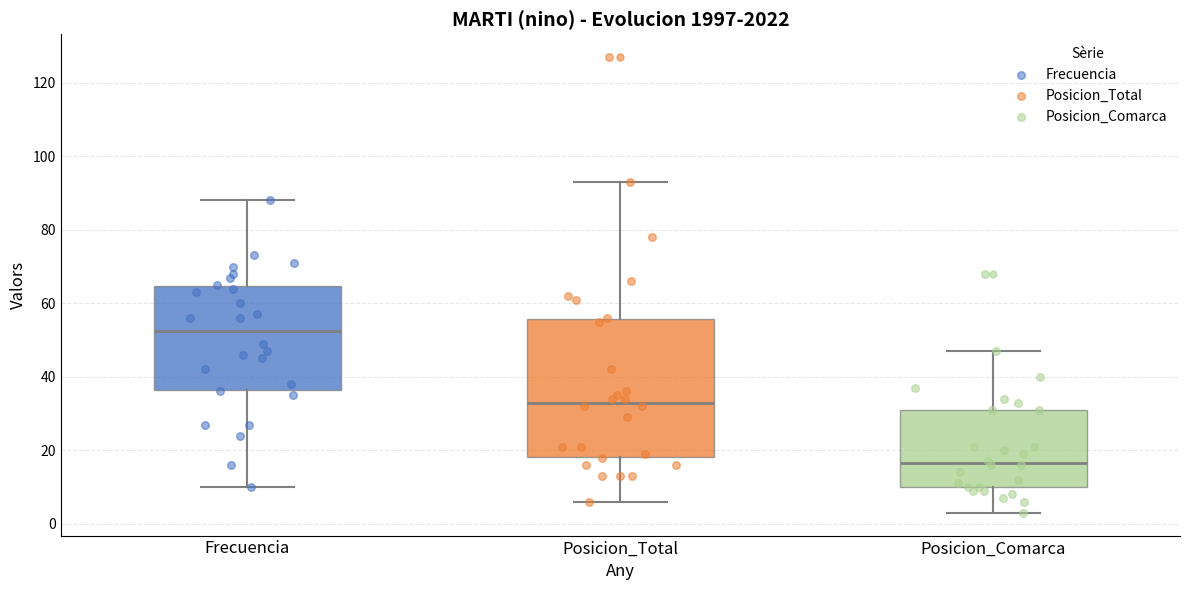

Reading left to right, transcribe this box plot: for each box, give where its median line is, the range the box spans, and where its two whiskers end, as read against the y-axis. The values are not printed on the chart, so give them approximately, as read against the axis.

Frecuencia: median 52, box 36 to 64, whiskers 10 to 88
Posicion_Total: median 34, box 18 to 56, whiskers 6 to 94
Posicion_Comarca: median 16, box 10 to 32, whiskers 4 to 48